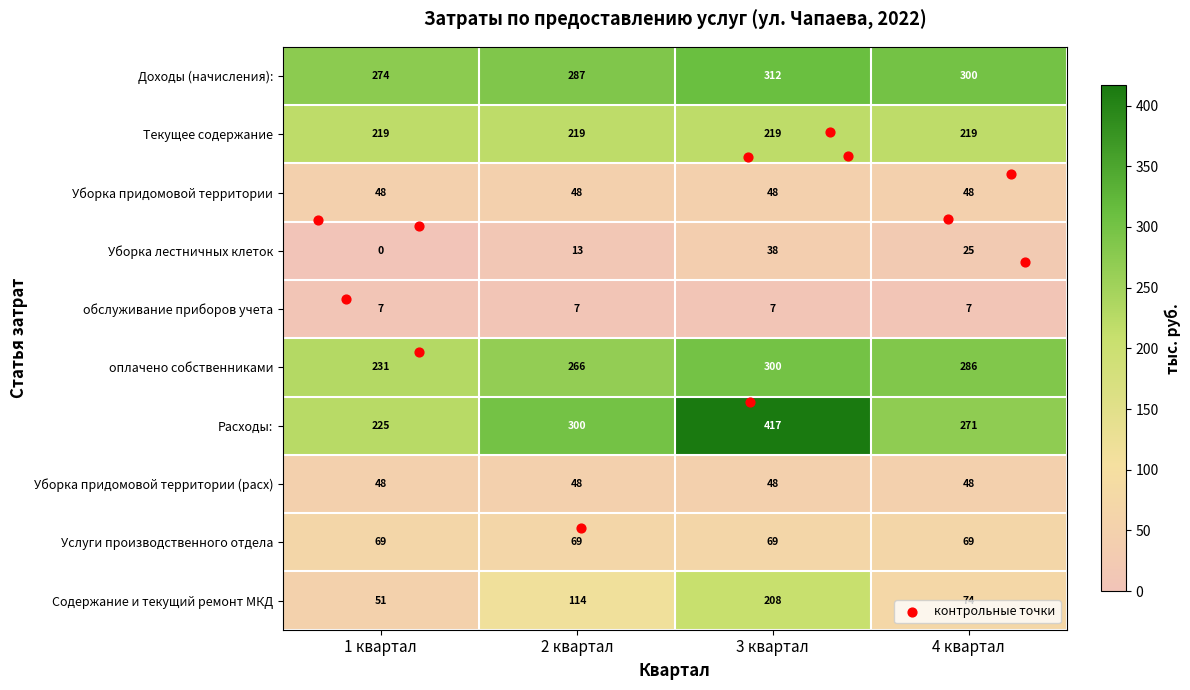

What is the difference between the Доходы (начисления): values at 2 квартал and 3 квартал?

25